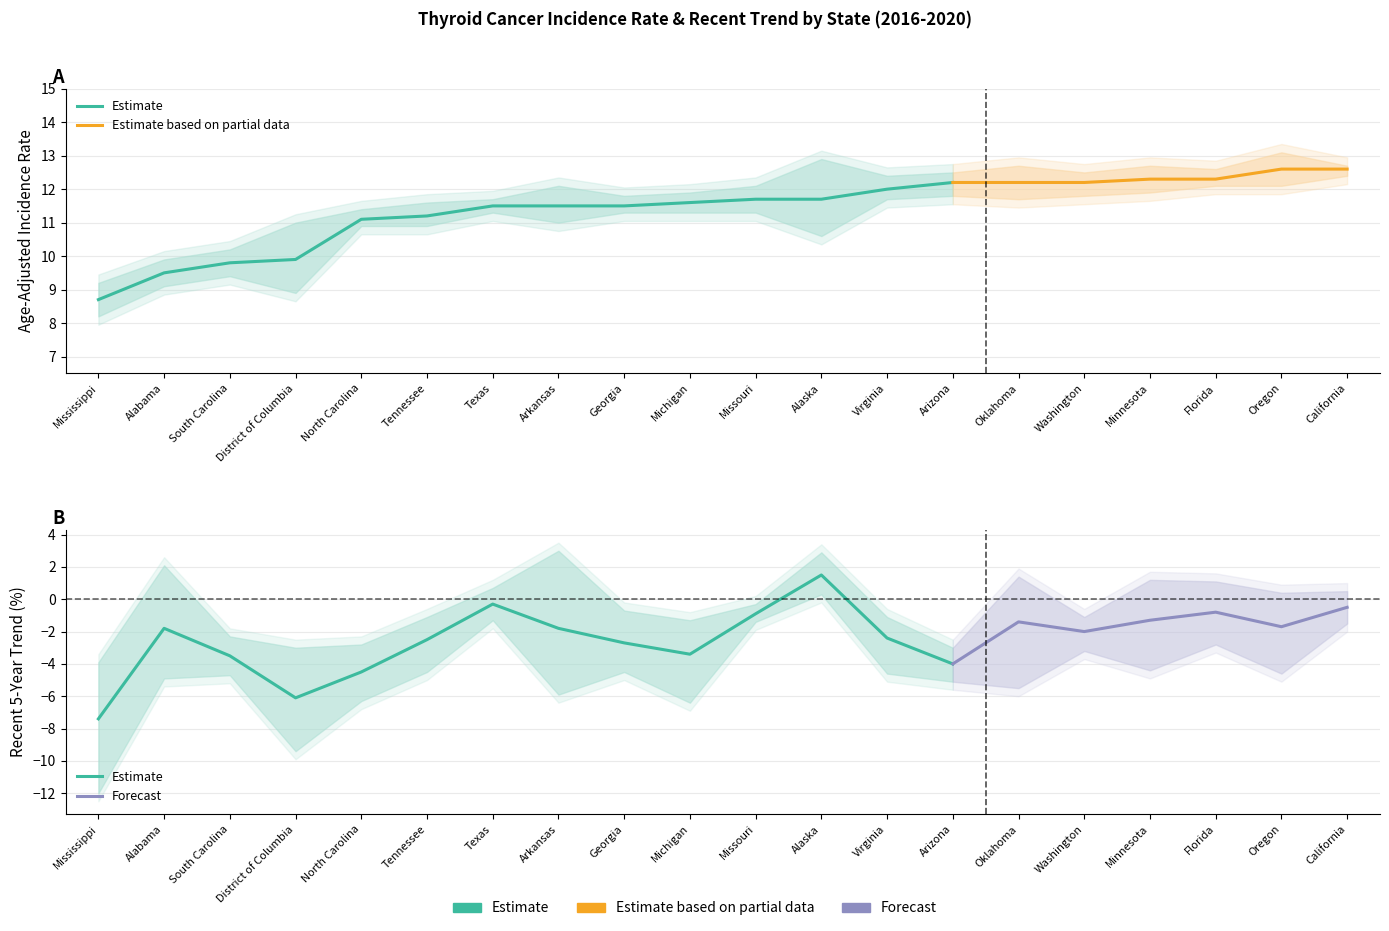

Reading right to left, what are all the values shown in this chart?

Age-Adjusted Rate: California=12.6	Oregon=12.6	Florida=12.3	Minnesota=12.3	Washington=12.2	Oklahoma=12.2	Arizona=12.2	Virginia=12.0	Alaska=11.7	Missouri=11.7	Michigan=11.6	Georgia=11.5	Arkansas=11.5	Texas=11.5	Tennessee=11.2	North Carolina=11.1	District of Columbia=9.9	South Carolina=9.8	Alabama=9.5	Mississippi=8.7
Lower 95% CI: California=12.4	Oregon=12.1	Florida=12.1	Minnesota=11.9	Washington=11.8	Oklahoma=11.7	Arizona=11.8	Virginia=11.7	Alaska=10.6	Missouri=11.3	Michigan=11.3	Georgia=11.3	Arkansas=11.0	Texas=11.3	Tennessee=10.9	North Carolina=10.9	District of Columbia=8.9	South Carolina=9.4	Alabama=9.1	Mississippi=8.2
Upper 95% CI: California=12.7	Oregon=13.1	Florida=12.6	Minnesota=12.7	Washington=12.5	Oklahoma=12.7	Arizona=12.5	Virginia=12.4	Alaska=12.9	Missouri=12.1	Michigan=11.9	Georgia=11.8	Arkansas=12.1	Texas=11.7	Tennessee=11.6	North Carolina=11.4	District of Columbia=11.0	South Carolina=10.2	Alabama=9.9	Mississippi=9.2
Recent 5-Year Trend: California=-0.5	Oregon=-1.7	Florida=-0.8	Minnesota=-1.3	Washington=-2.0	Oklahoma=-1.4	Arizona=-4.0	Virginia=-2.4	Alaska=1.5	Missouri=-0.9	Michigan=-3.4	Georgia=-2.7	Arkansas=-1.8	Texas=-0.3	Tennessee=-2.5	North Carolina=-4.5	District of Columbia=-6.1	South Carolina=-3.5	Alabama=-1.8	Mississippi=-7.4
Trend Lower CI: California=-1.5	Oregon=-4.6	Florida=-2.8	Minnesota=-4.4	Washington=-3.2	Oklahoma=-5.5	Arizona=-5.1	Virginia=-4.6	Alaska=0.3	Missouri=-1.4	Michigan=-6.4	Georgia=-4.5	Arkansas=-5.9	Texas=-1.3	Tennessee=-4.5	North Carolina=-6.3	District of Columbia=-9.4	South Carolina=-4.7	Alabama=-4.9	Mississippi=-12.0
Trend Upper CI: California=0.5	Oregon=0.4	Florida=1.1	Minnesota=1.2	Washington=-1.1	Oklahoma=1.4	Arizona=-3.0	Virginia=-1.1	Alaska=2.9	Missouri=-0.3	Michigan=-1.3	Georgia=-0.7	Arkansas=3.0	Texas=0.7	Tennessee=-1.1	North Carolina=-2.8	District of Columbia=-3.0	South Carolina=-2.3	Alabama=2.1	Mississippi=-3.9